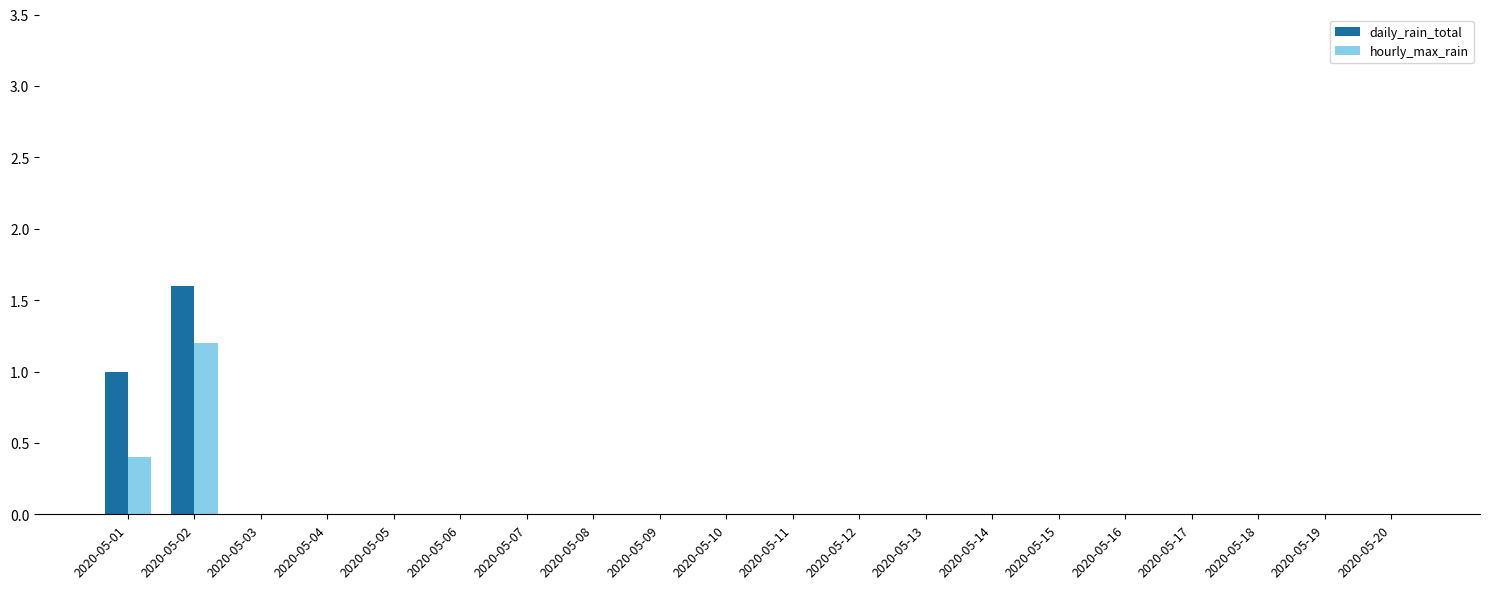

At which category is the sum across all series the highest?

2020-05-02